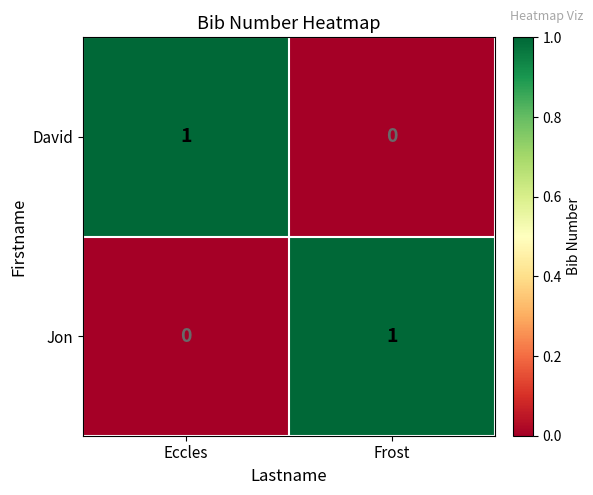

How many distinct data groups are displayed?

2